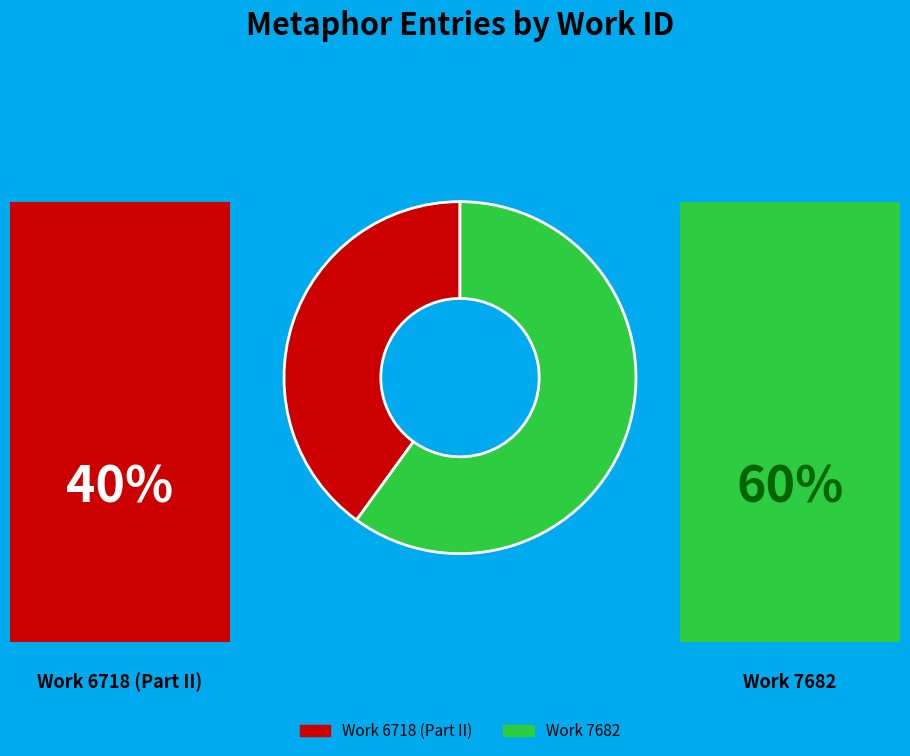

Between Work 7682 and Work 6718 (Part II), which is larger?

Work 7682